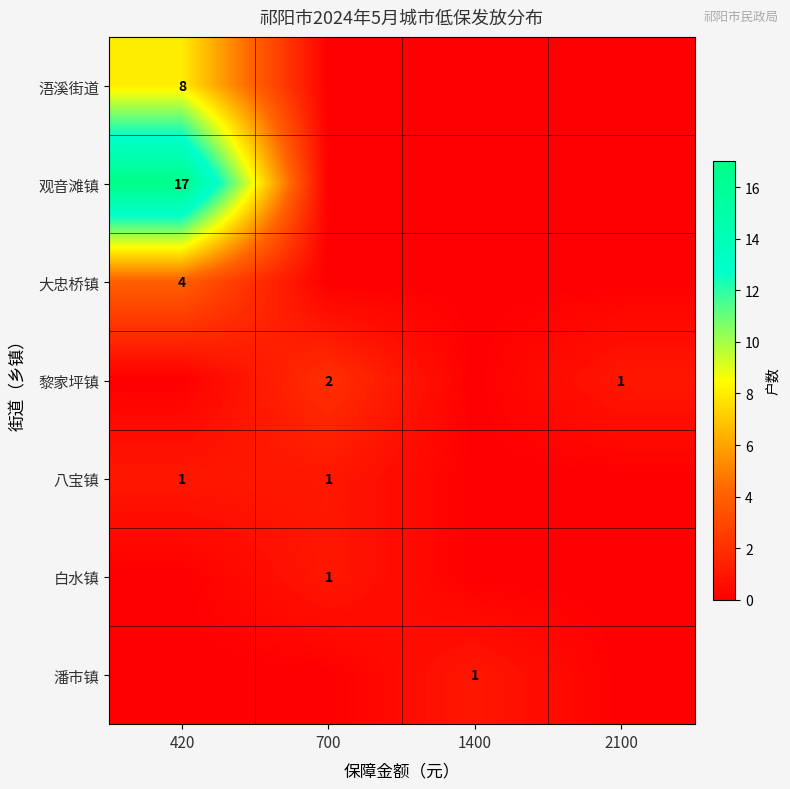

Count the number of data series in this chart.

7